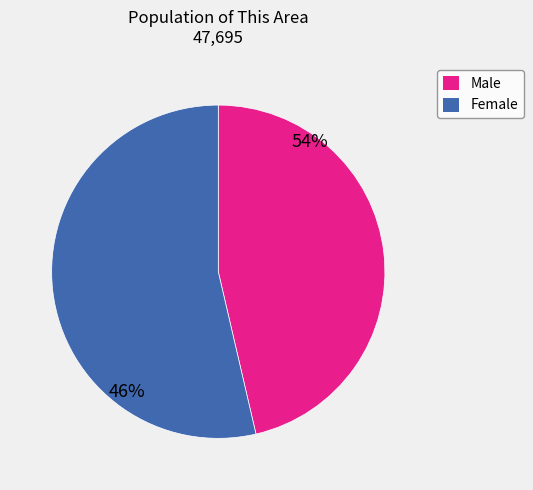

Which category accounts for the majority?

Female